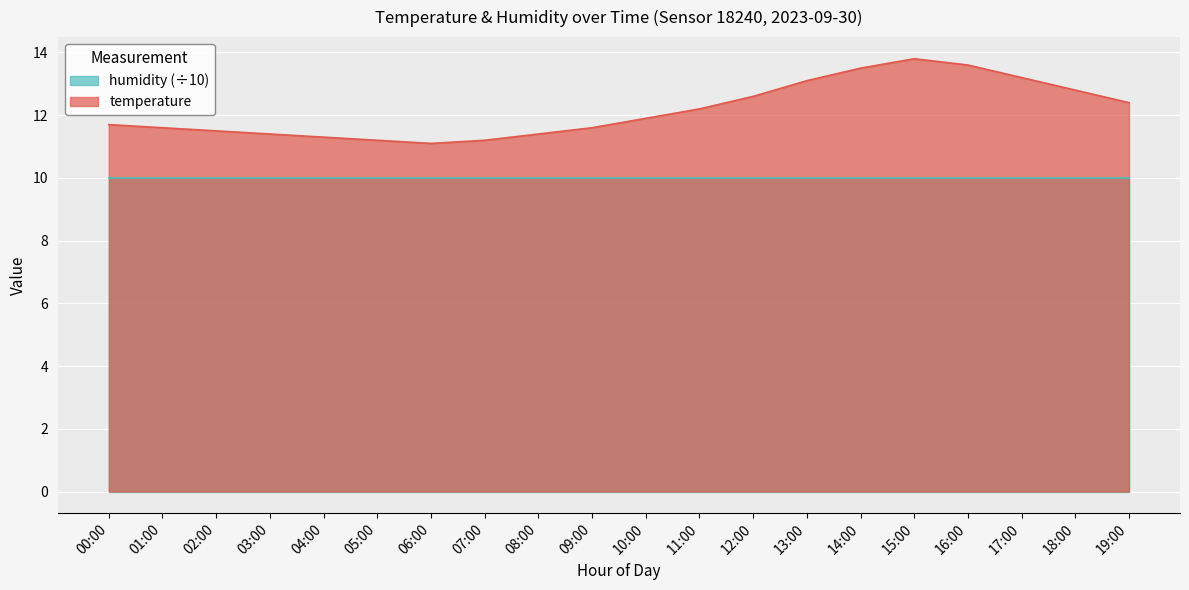

What position from the left is 16:00?

17